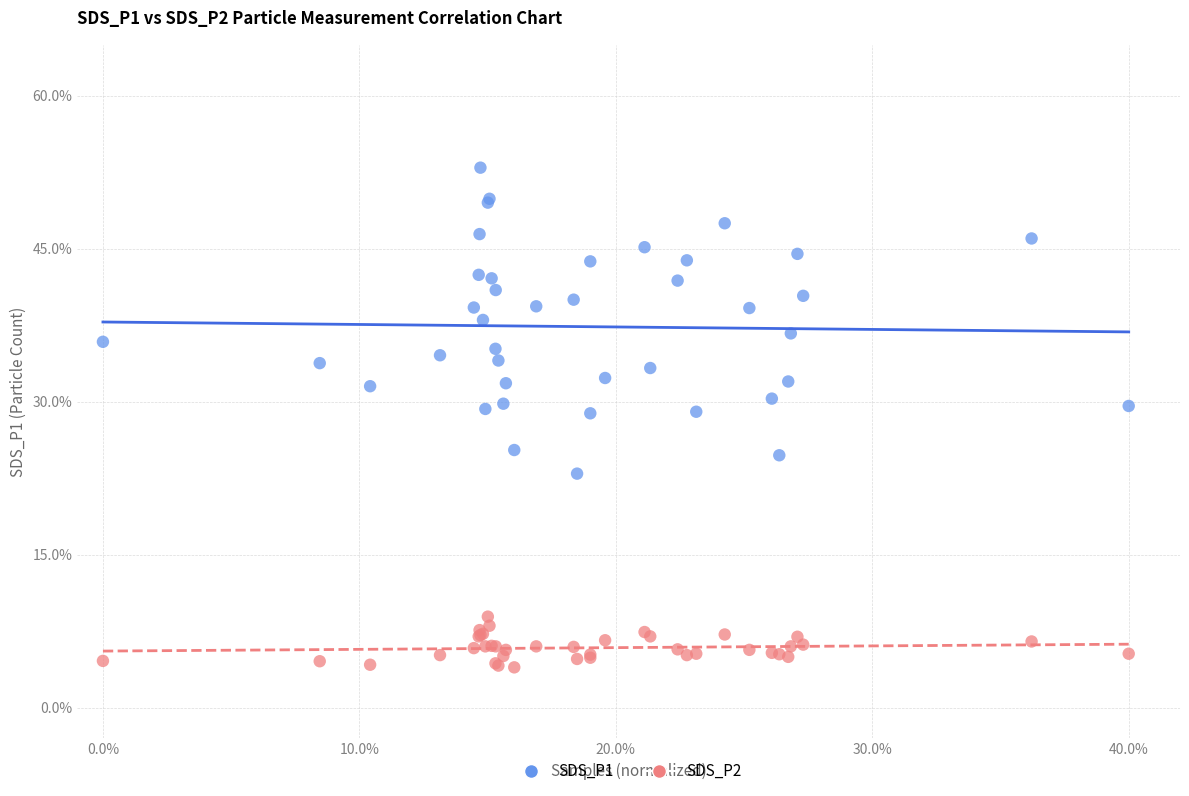

Which series contains the highest Y value?

SDS_P1